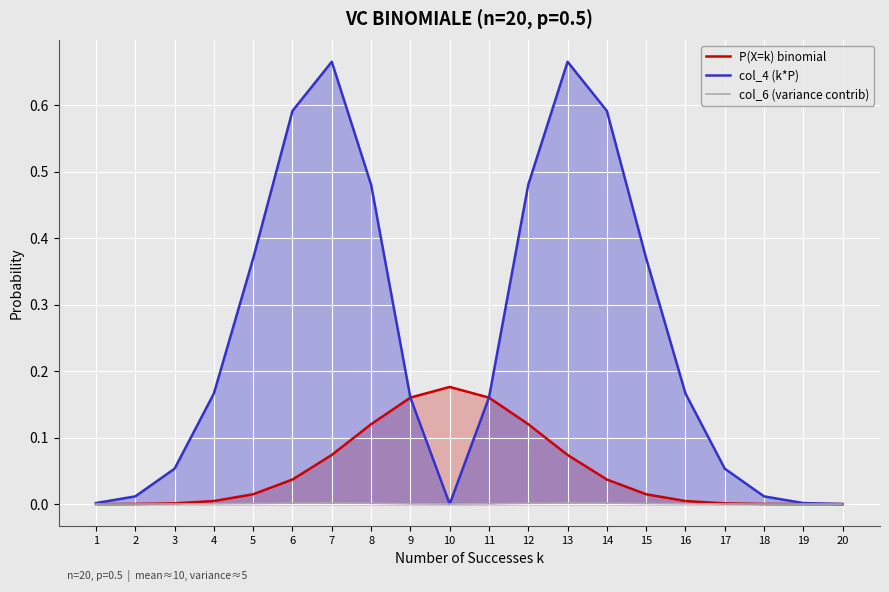

Does the chart display data point markers on the line(s)?

No